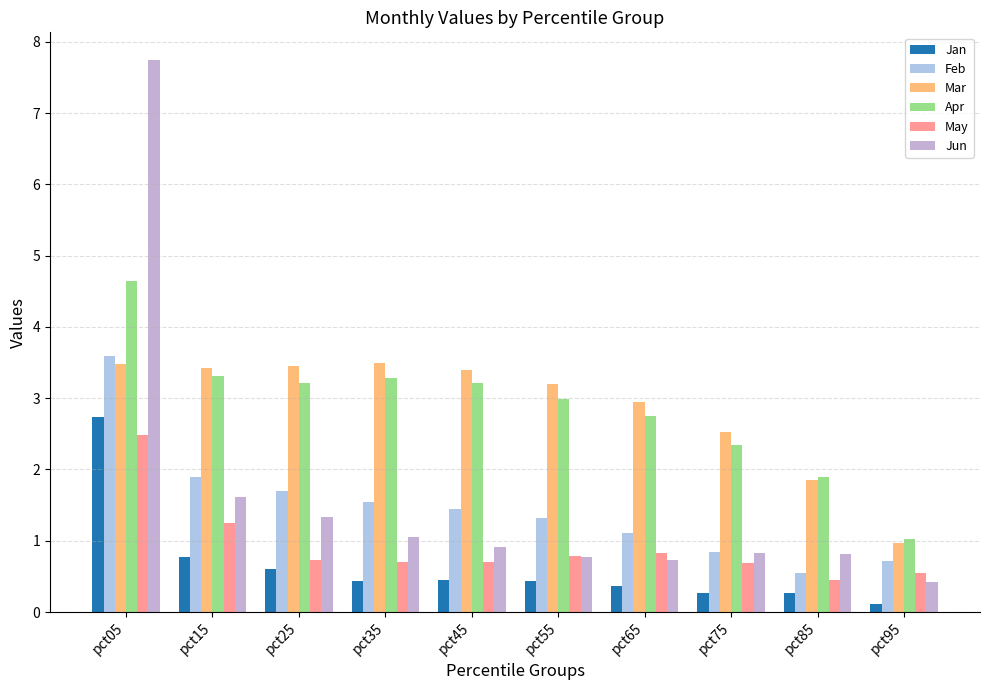

What is the difference between the maximum and minimum values in the Feb series?

3.0